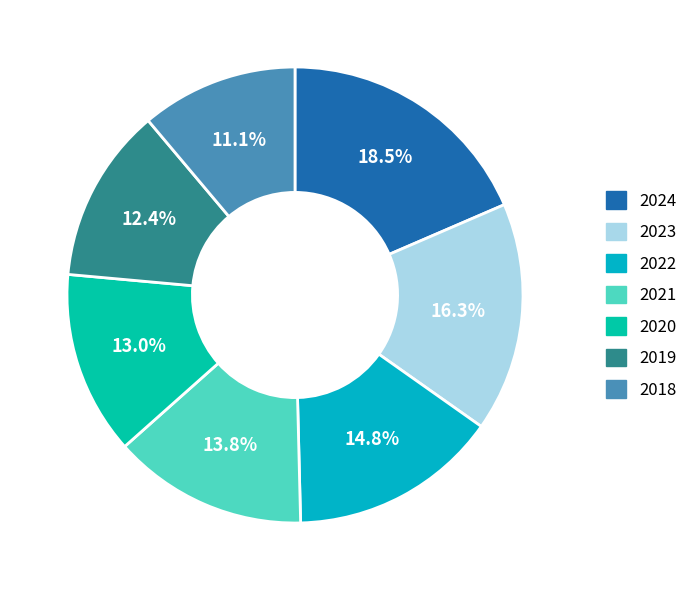

Does 2023 represent more than half of the total?

No